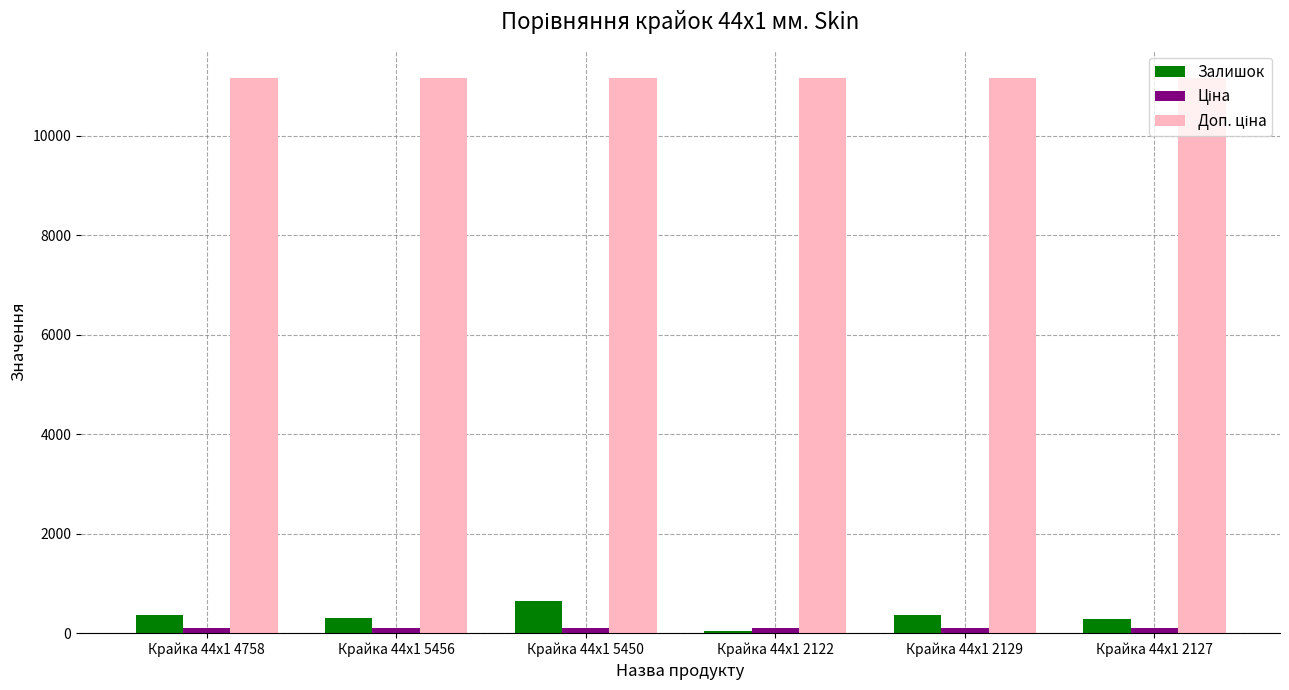

What is the greatest value displayed?

11169.0